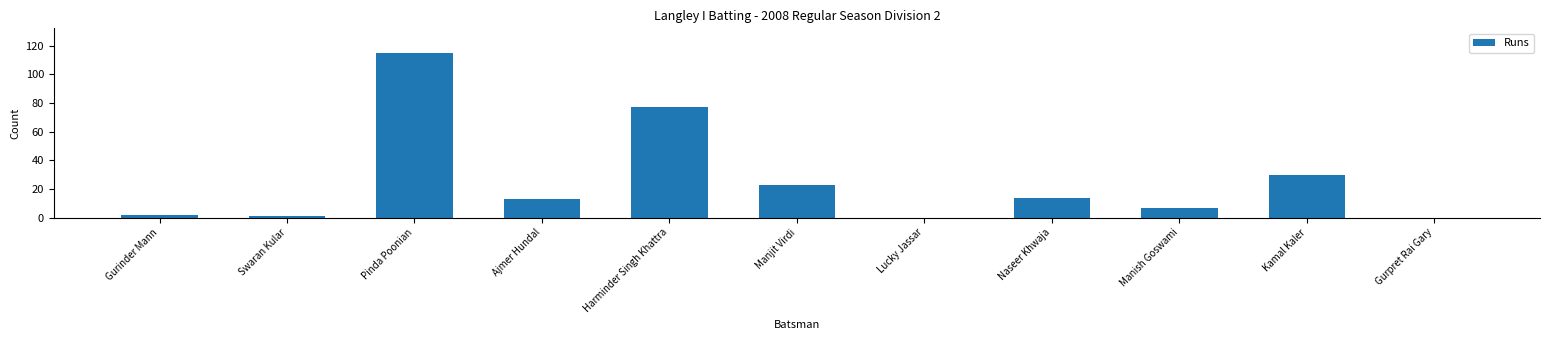

The value at Manjit Virdi is 34. True or false?

False